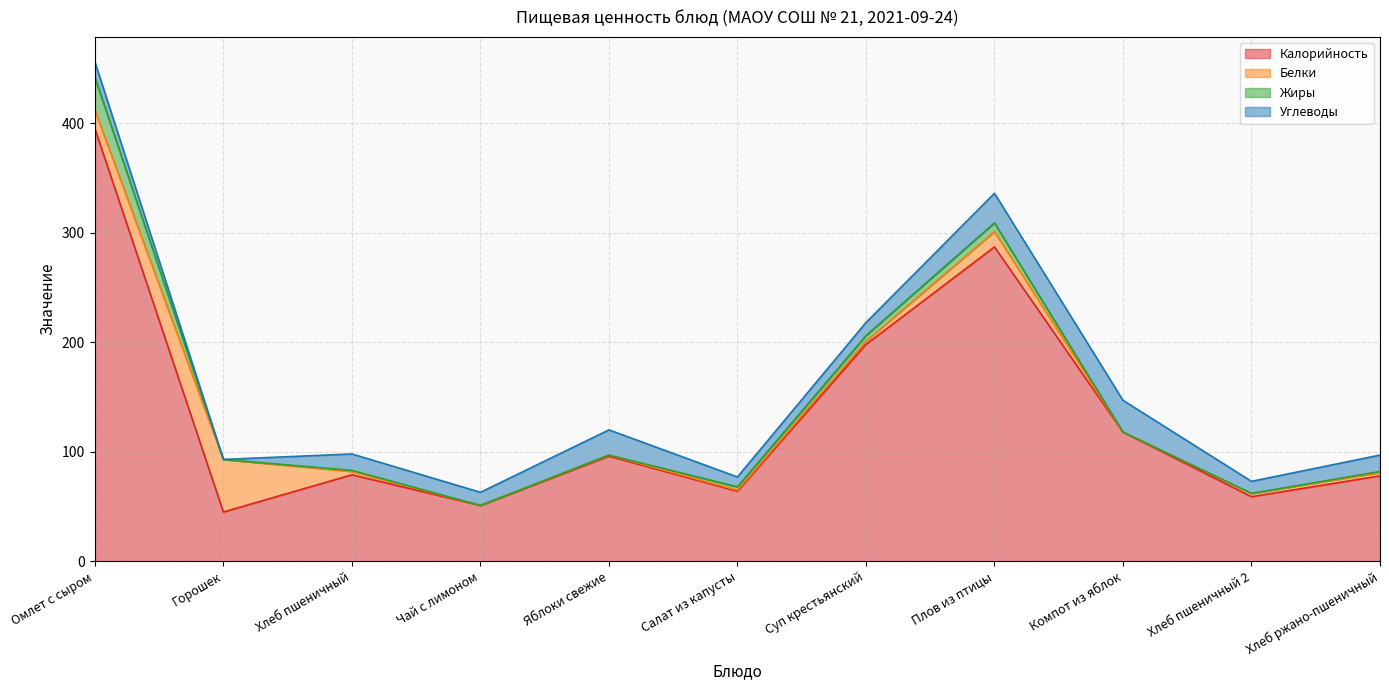

What is the difference between the Углеводы values at Салат из капусты and Компот из яблок?

20